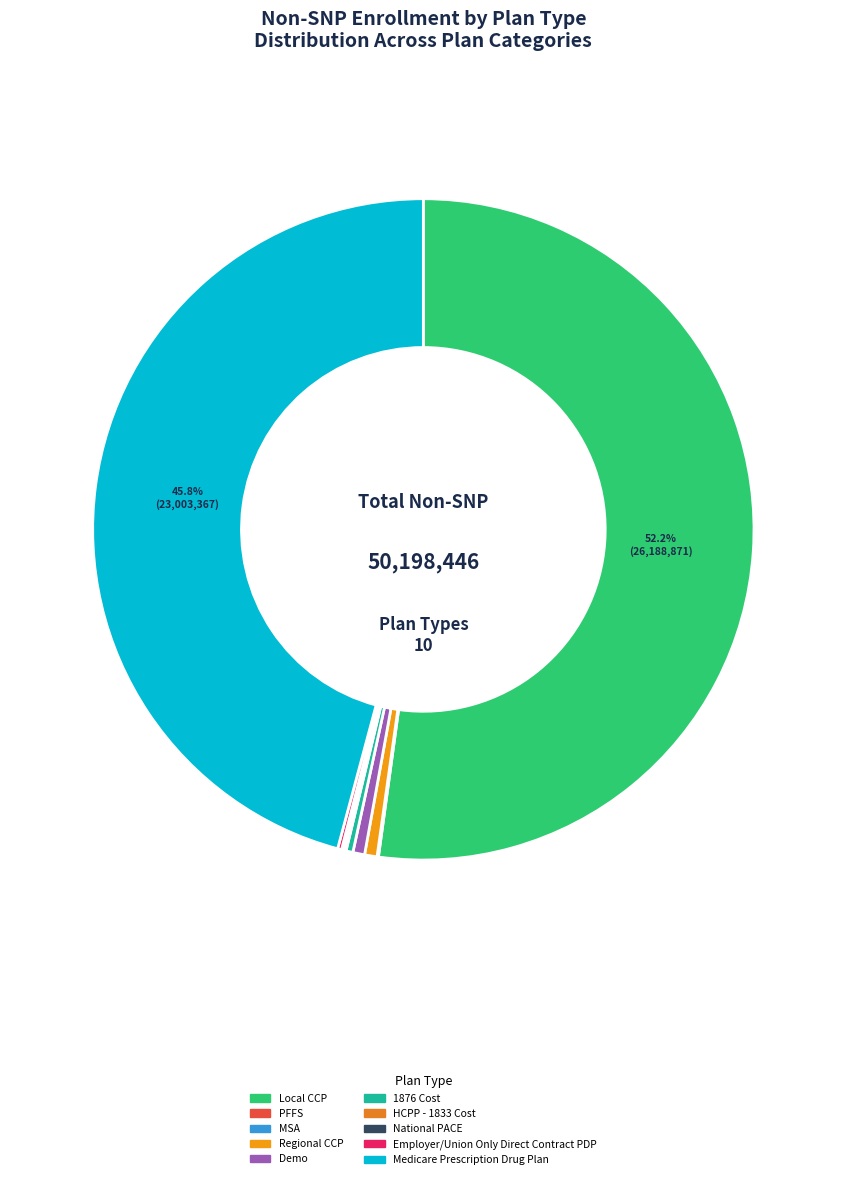

Combined, do Local CCP and PFFS account for over 50%?

Yes